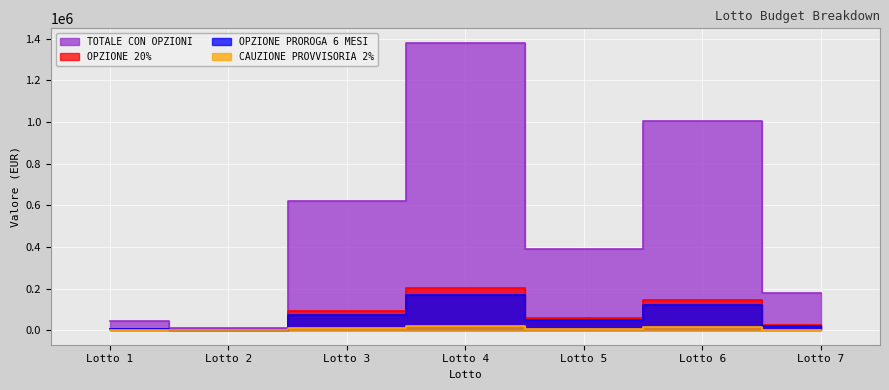

The TOTALE CON OPZIONI series shows 13508.9 at Lotto 7. True or false?

False